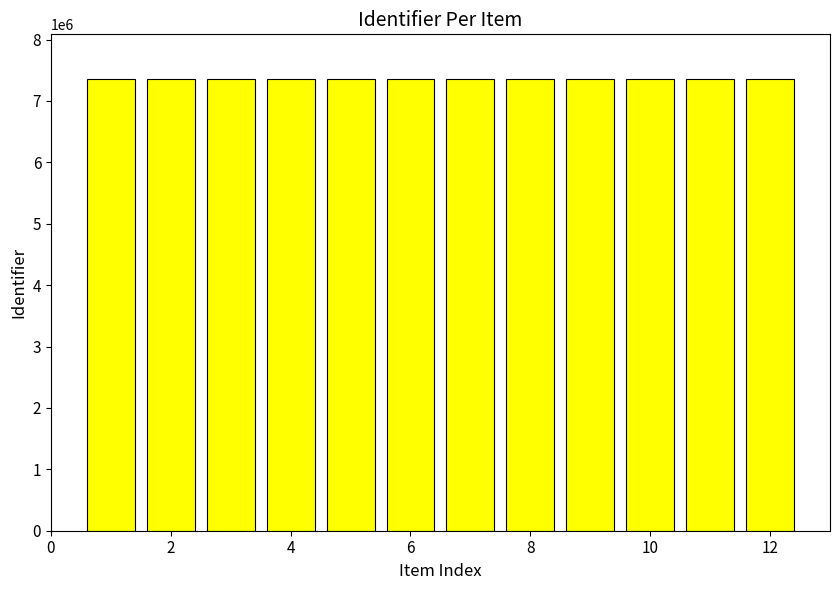

Are the bars grouped side by side (vs. stacked)?

No